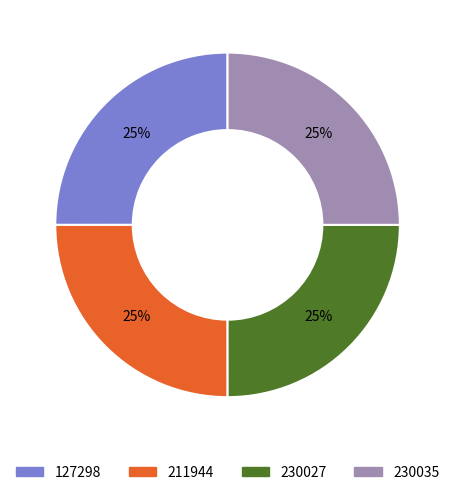

How many segments does this pie chart have?

4